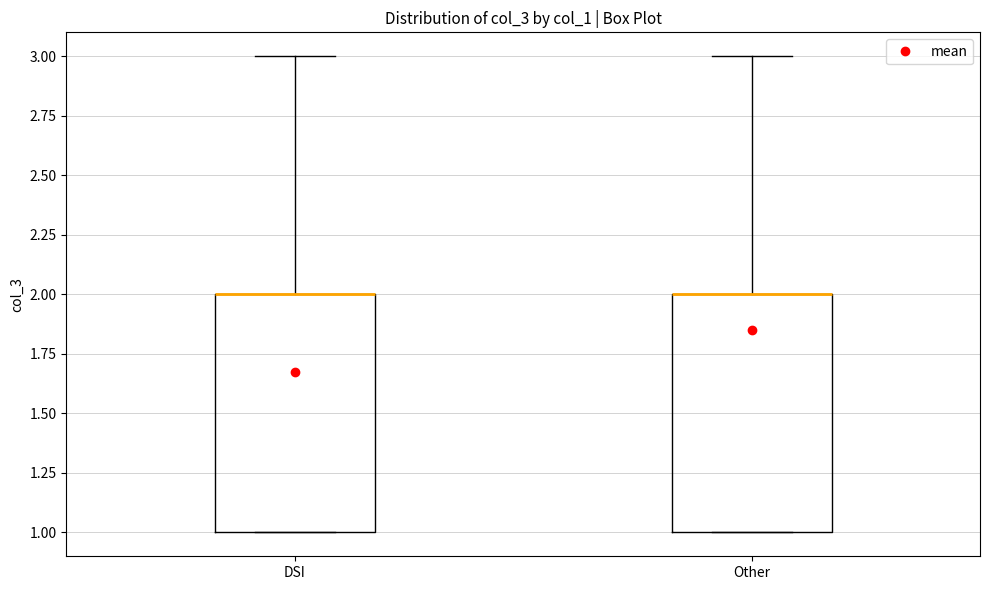

Where is the upper edge of the box for DSI on the y-axis? The values are not printed on the chart, so give them approximately, as read against the axis.

2